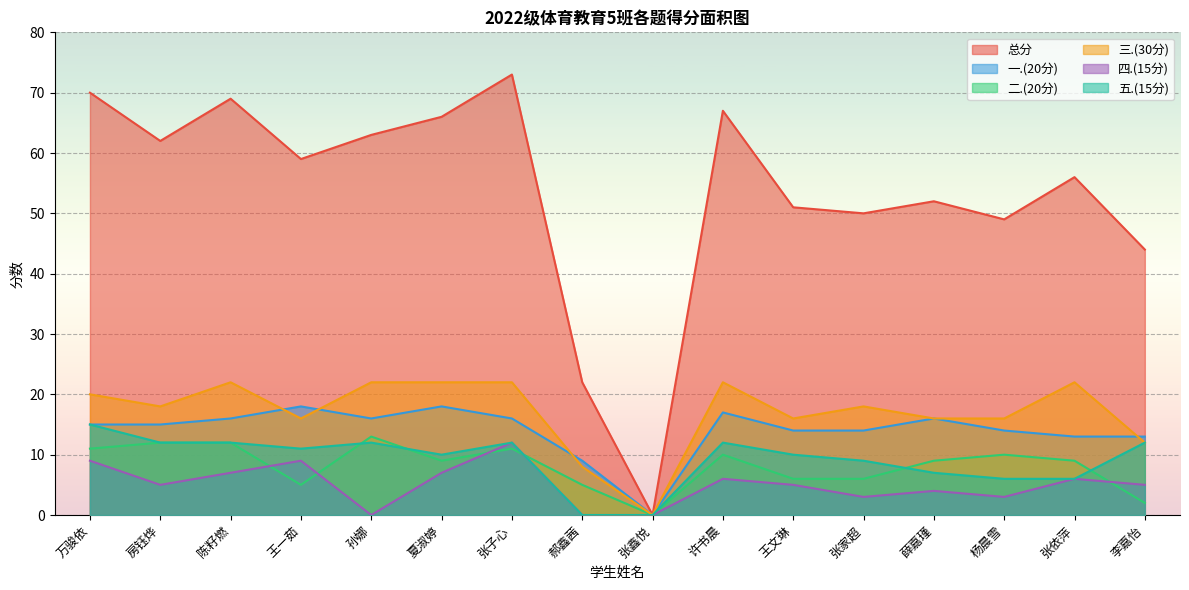

True or false: 一.(20分) has more than 0 interior local peaks.

True